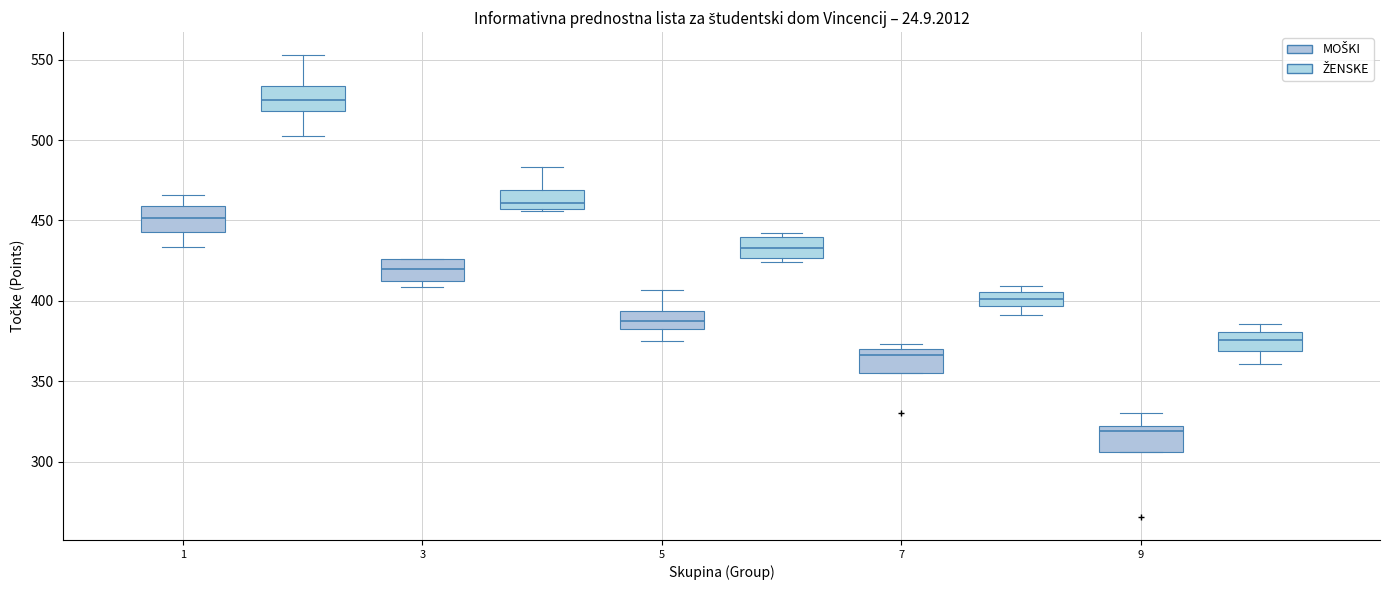

Which box has the highest median line?

1 (ŽENSKE)